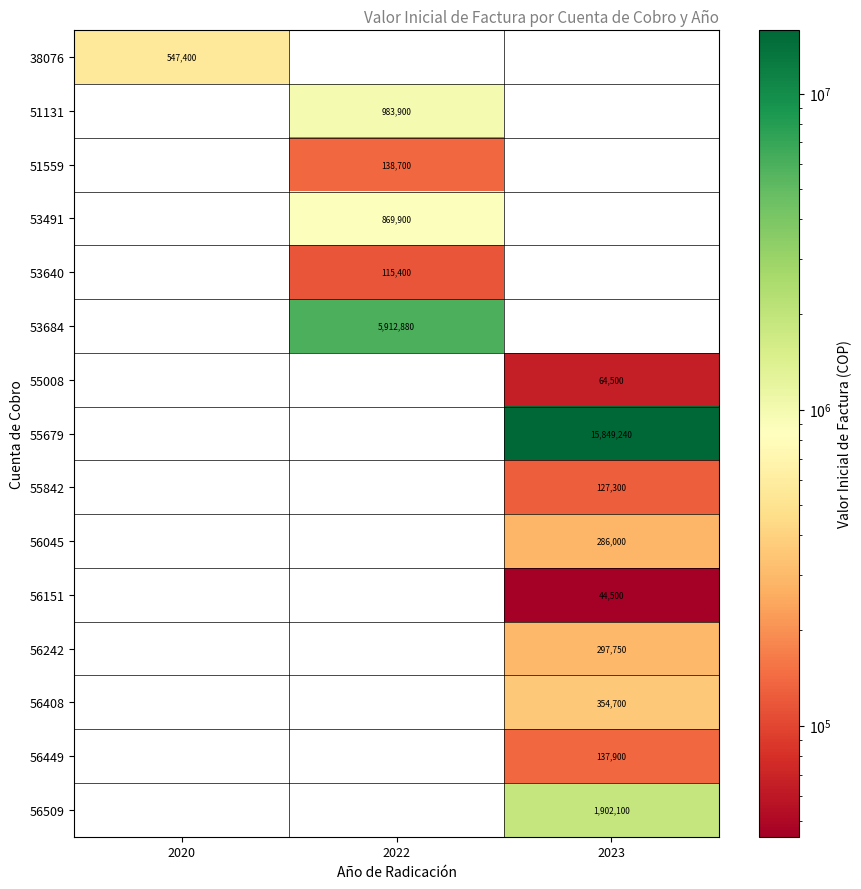

The 56045 series shows 113277 at 2023. True or false?

False